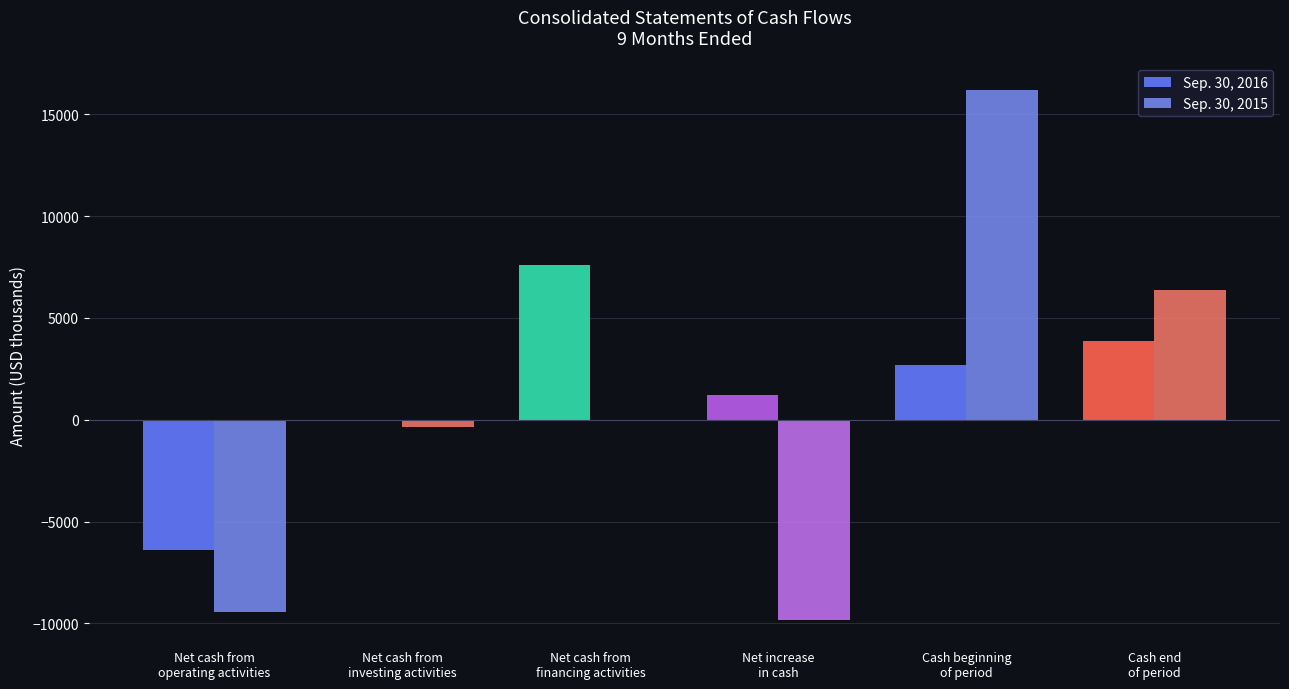

How many groups of bars are there?

6